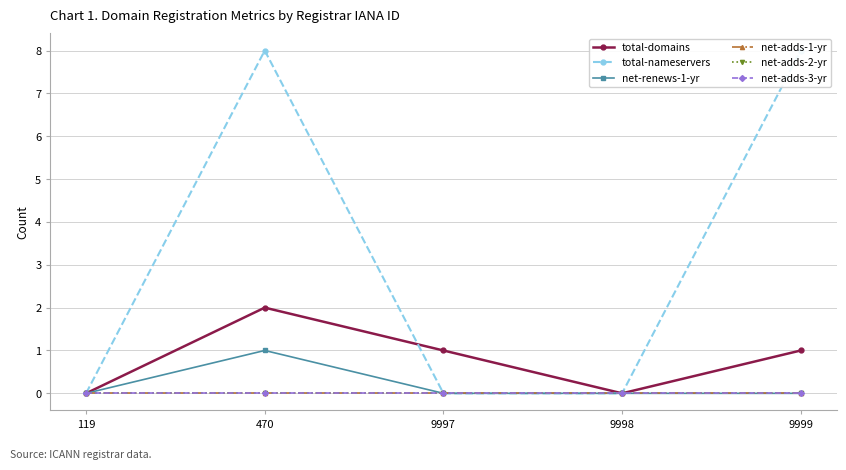

Which series has the largest total across all categories?

total-nameservers